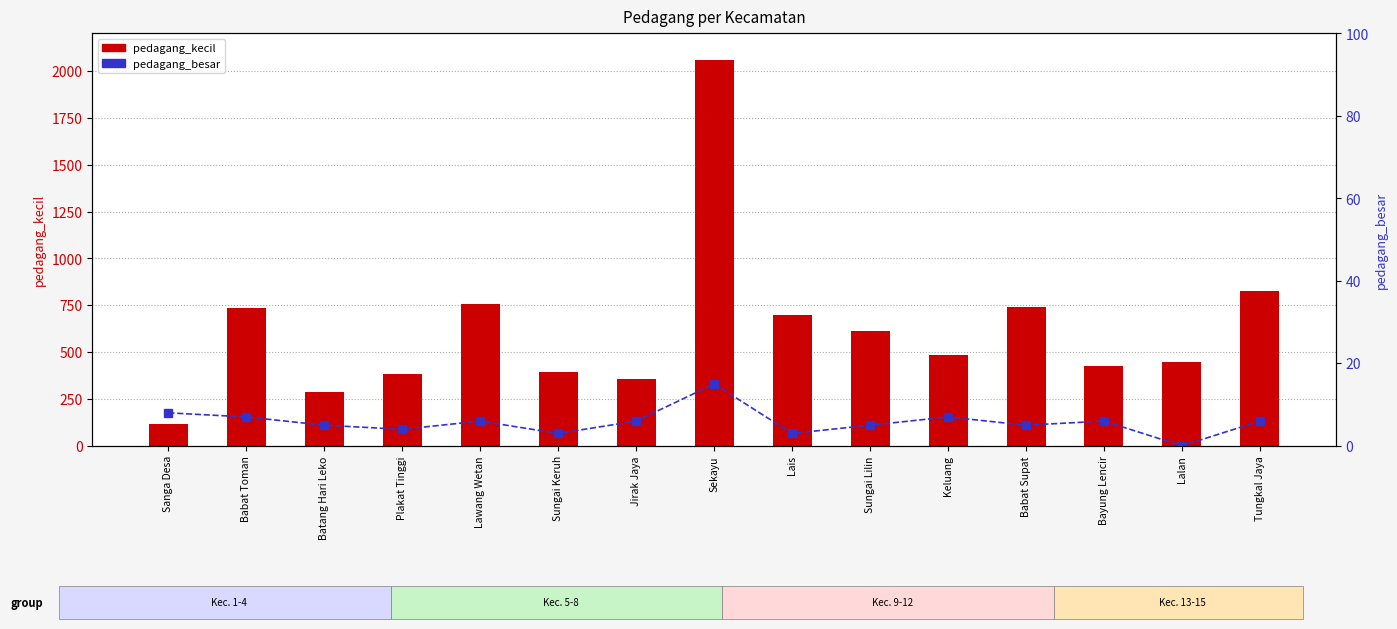

At which label is pedagang_besar closest to 7?

Babat Toman